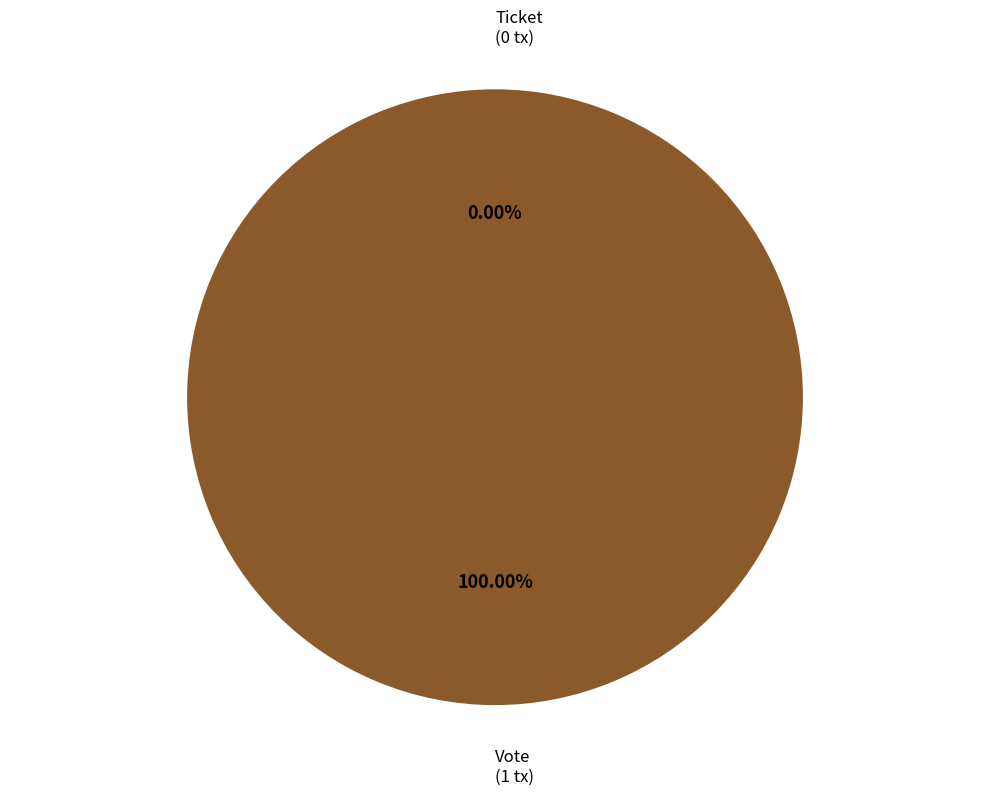

Rank the categories by value from highest to lowest.

Vote, Ticket